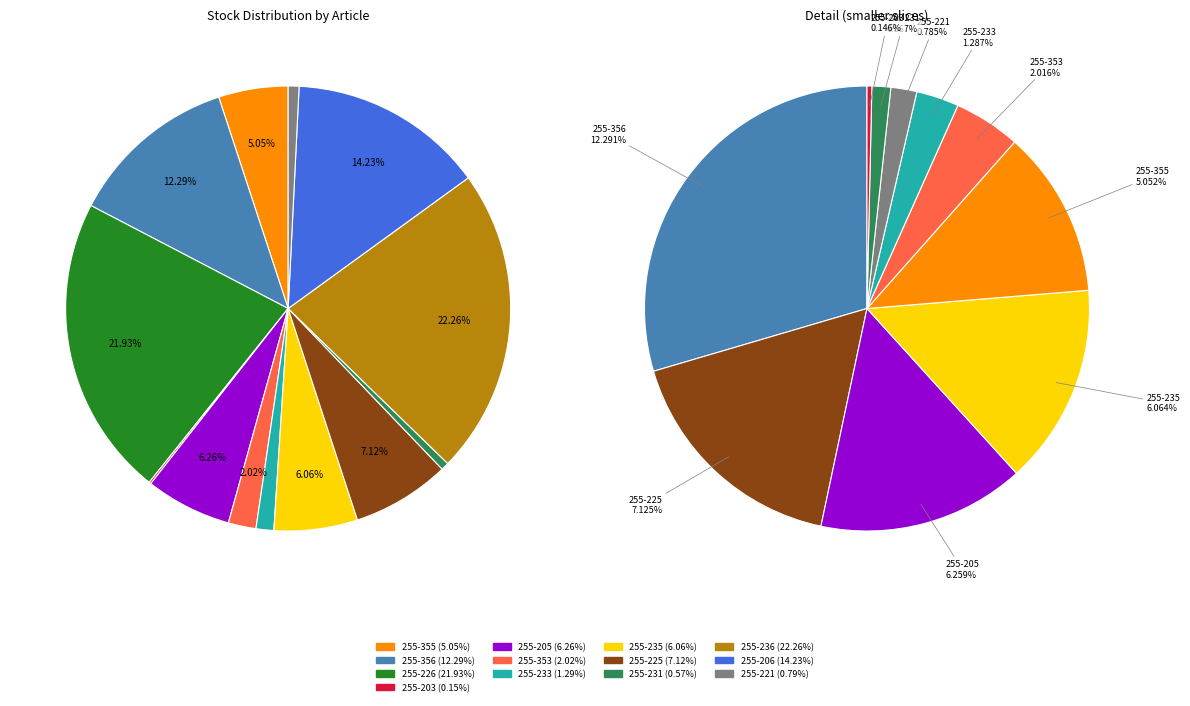

What is the ratio of the value at 255-206 to the value at 255-236?

0.6